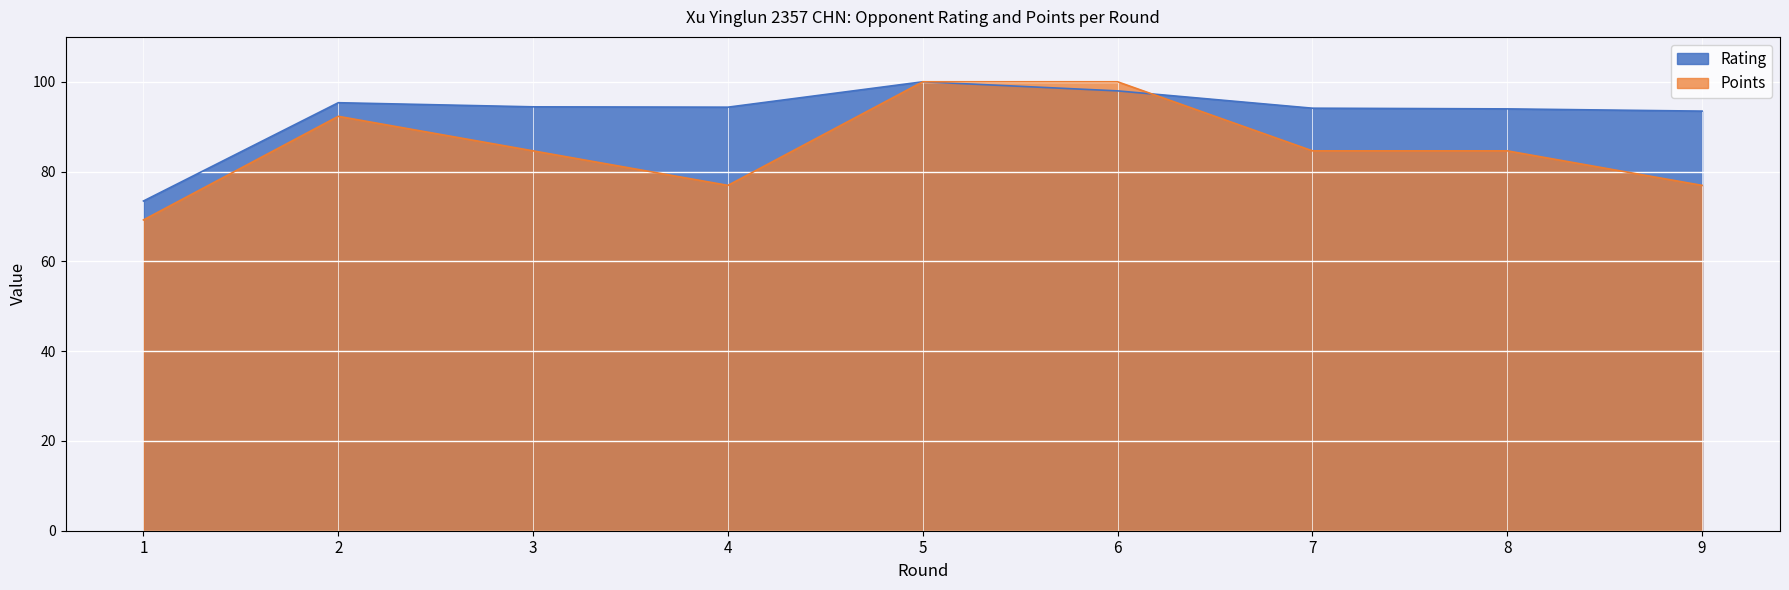

Between 2 and 7, which series saw the biggest shift?

Points